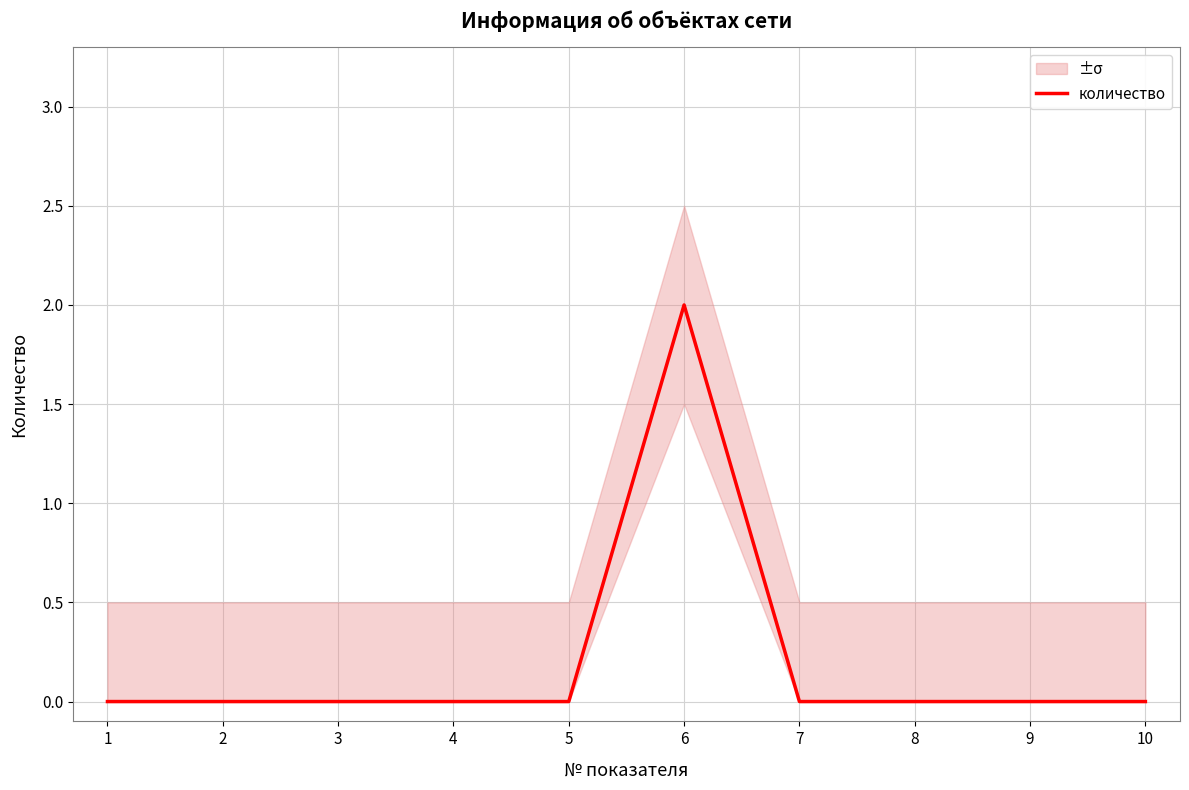

Reading left to right, extract all data points from this chart.

1=0	2=0	3=0	4=0	5=0	6=2	7=0	8=0	9=0	10=0